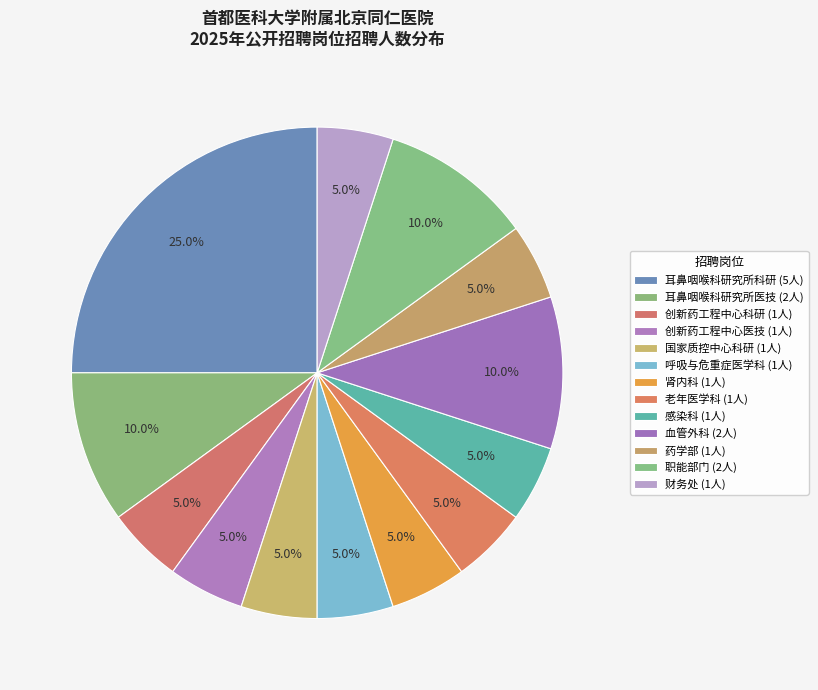

How many segments does this pie chart have?

13